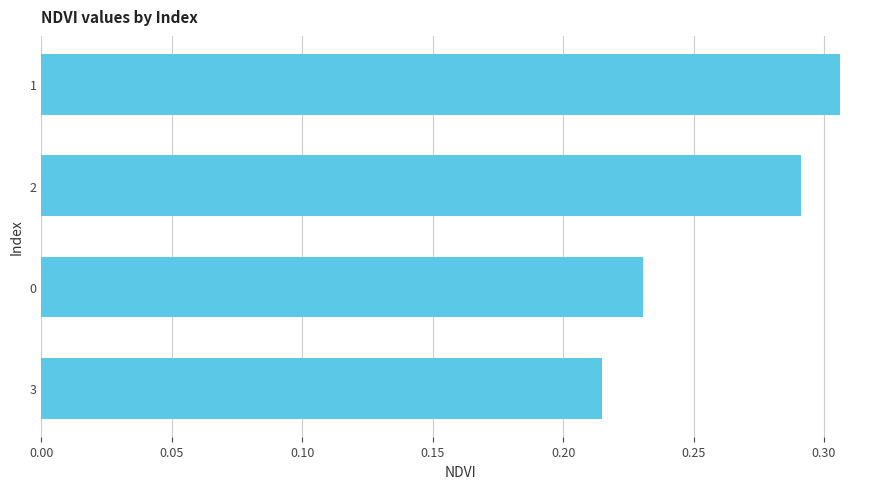

Is it true that the value at 0 is 0.4?

False